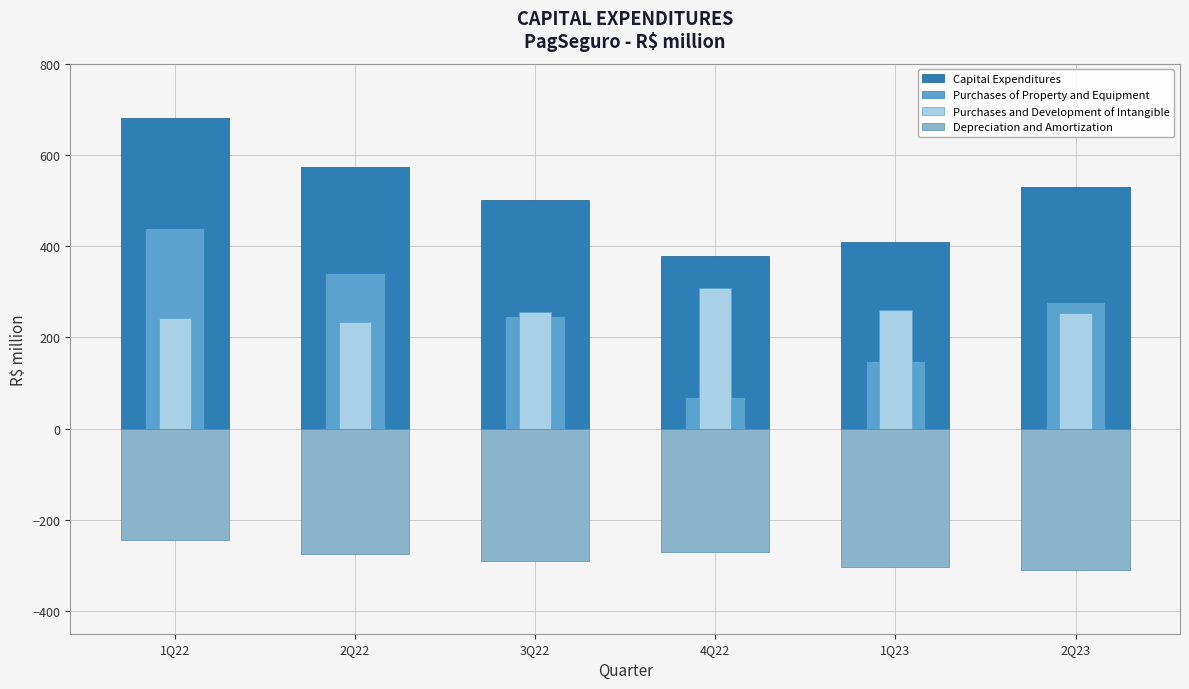

How many series are shown in this chart?

4